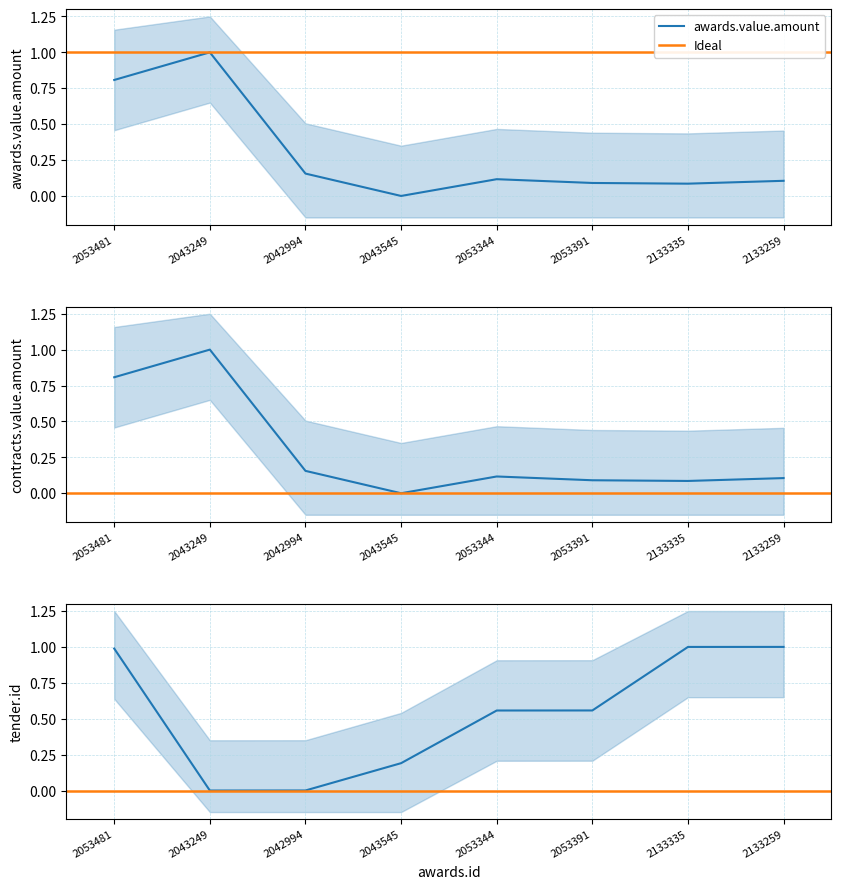

What is the value of the awards.value.amount point at the 1st from the left?

0.8